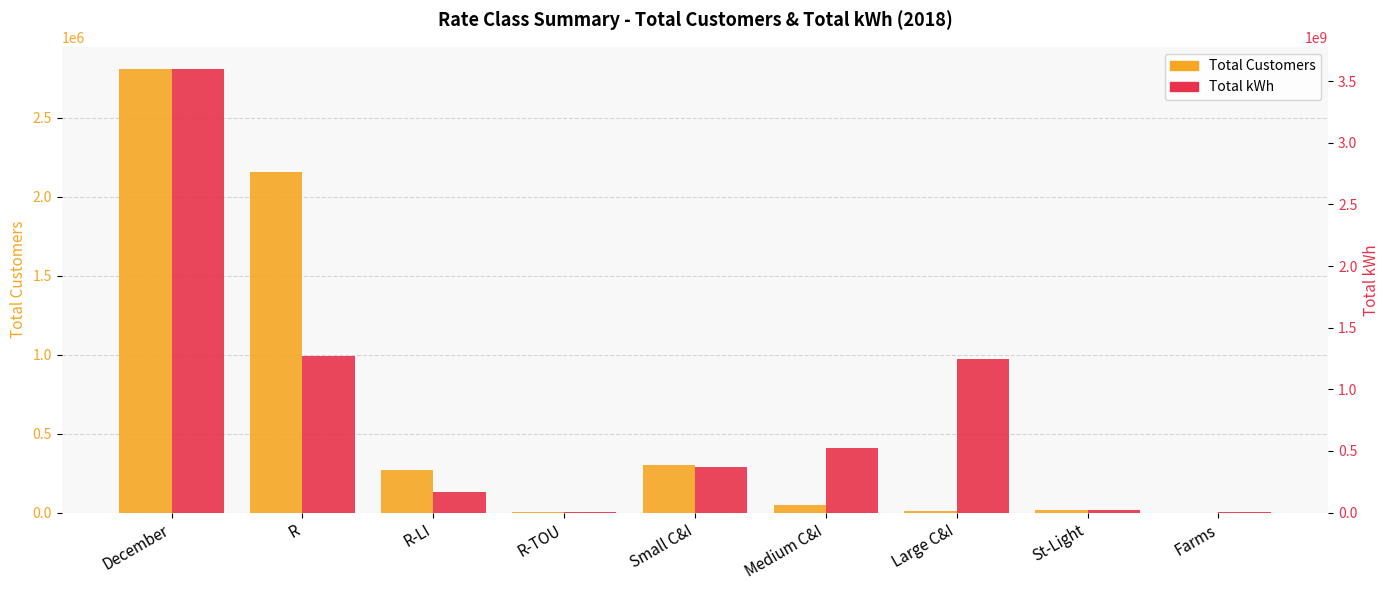

Are the bars horizontal?

No